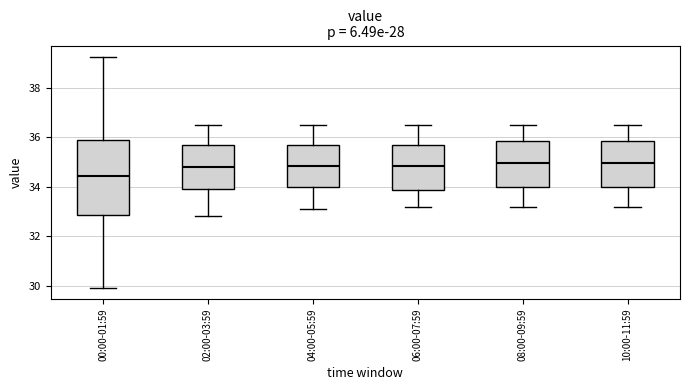

Reading left to right, transcribe this box plot: for each box, give where its median line is, the range the box spans, and where its two whiskers end, as read against the y-axis. The values are not printed on the chart, so give them approximately, as read against the axis.

00:00-01:59: median 34.4, box 32.8 to 35.8, whiskers 30.0 to 39.2
02:00-03:59: median 34.8, box 34.0 to 35.8, whiskers 32.8 to 36.6
04:00-05:59: median 34.8, box 34.0 to 35.8, whiskers 33.2 to 36.6
06:00-07:59: median 34.8, box 33.8 to 35.8, whiskers 33.2 to 36.6
08:00-09:59: median 35.0, box 34.0 to 35.8, whiskers 33.2 to 36.6
10:00-11:59: median 35.0, box 34.0 to 35.8, whiskers 33.2 to 36.6